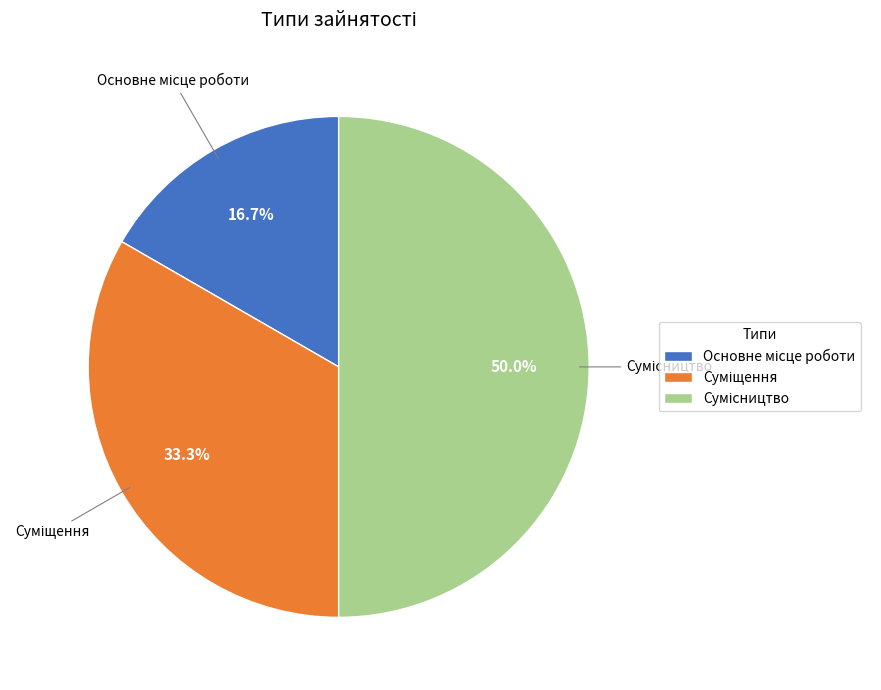

Which slice is the largest?

Сумісництво